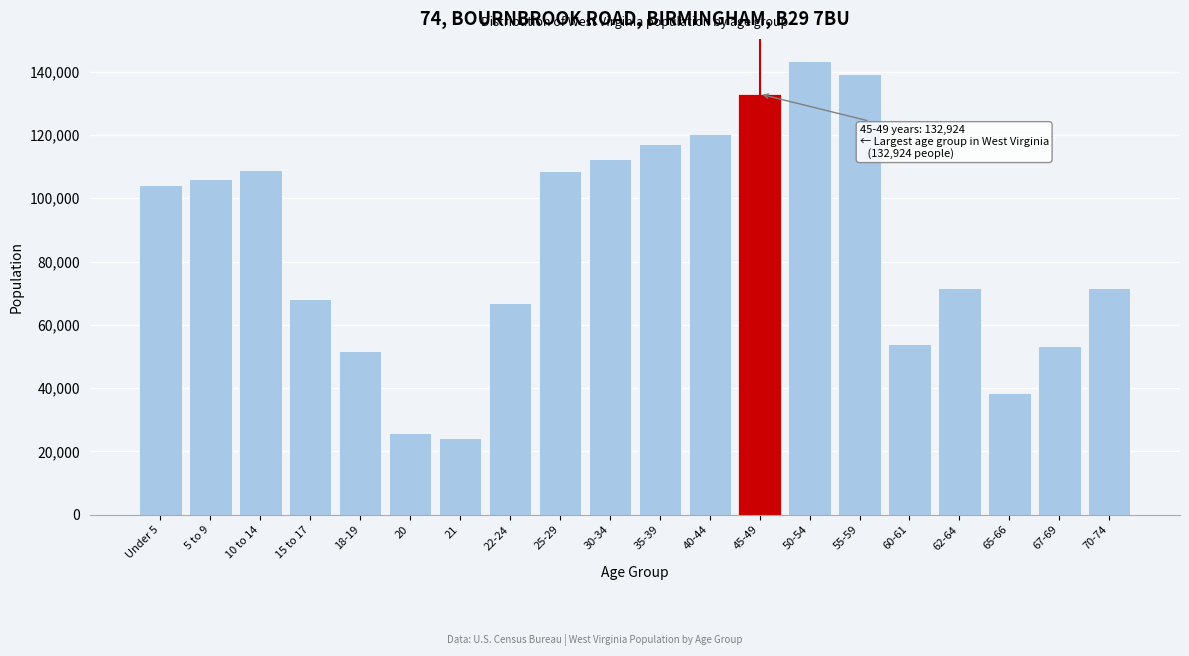

What is the minimum value shown in the chart?

24305